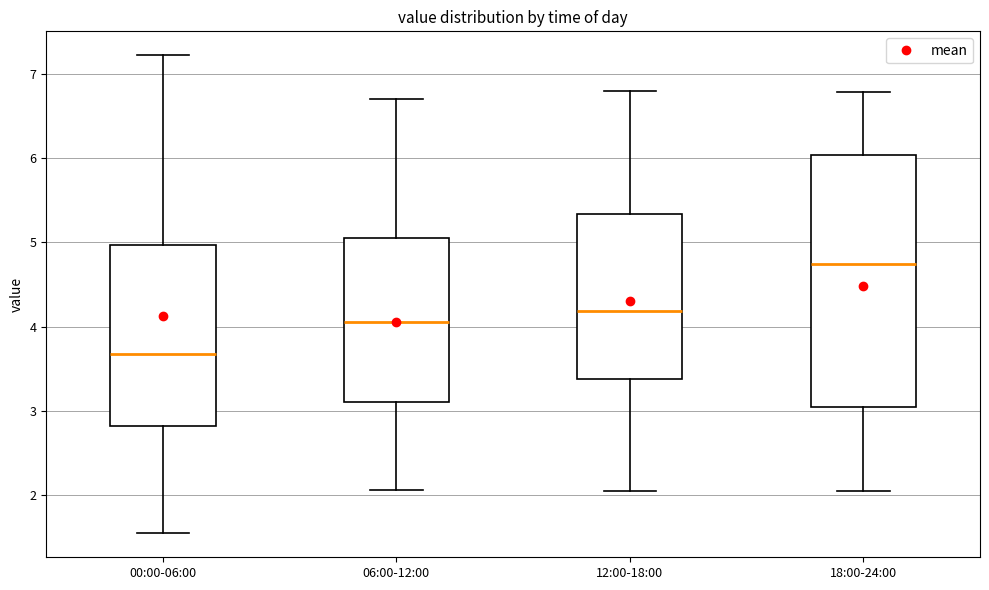

Where is the upper edge of the box for 06:00-12:00 on the y-axis? The values are not printed on the chart, so give them approximately, as read against the axis.

5.1